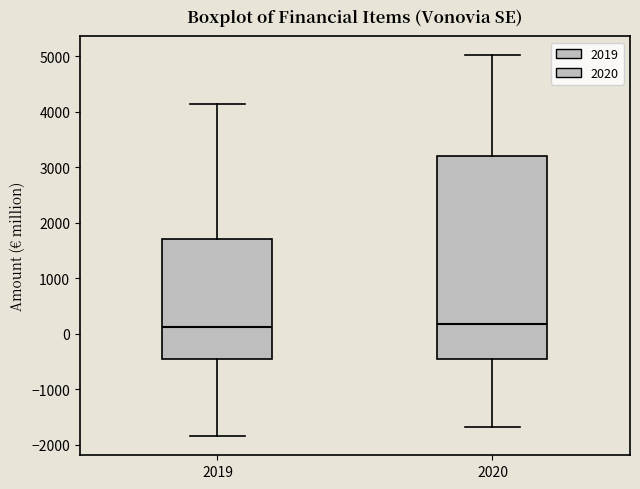

Comparing the boxes themselves (not the whiskers), which one is the tallest?

2020